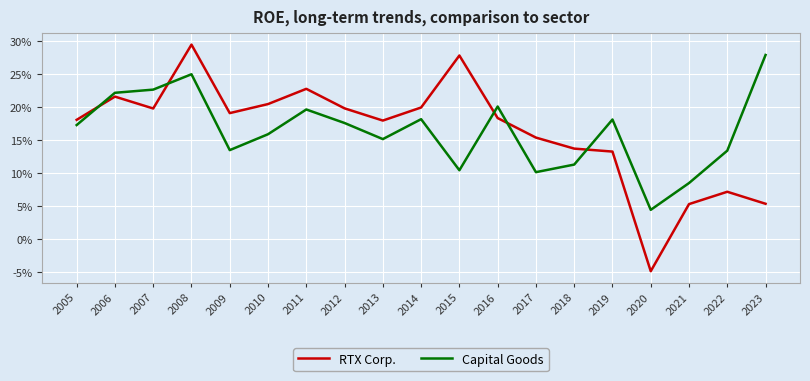

What are all the series names shown in the legend?

RTX Corp., Capital Goods